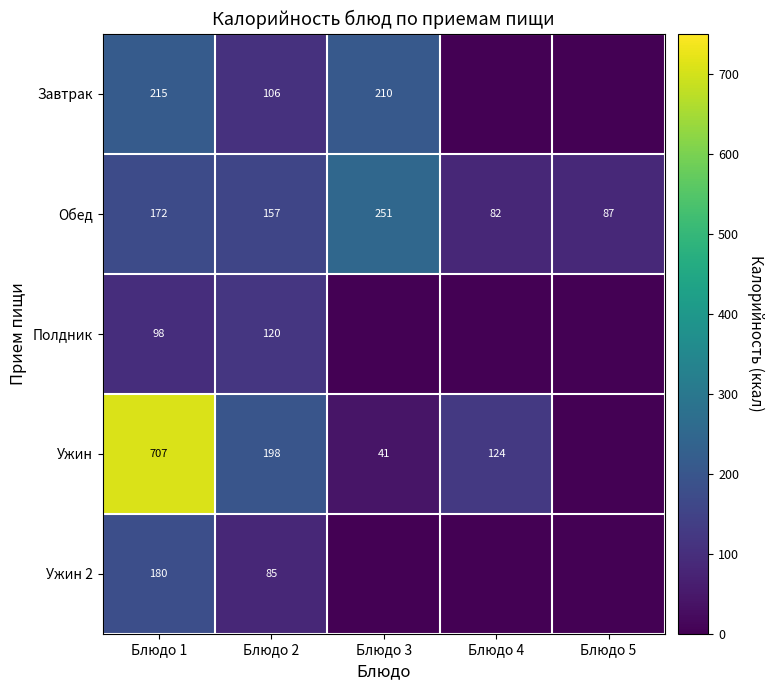

How many distinct data groups are displayed?

5